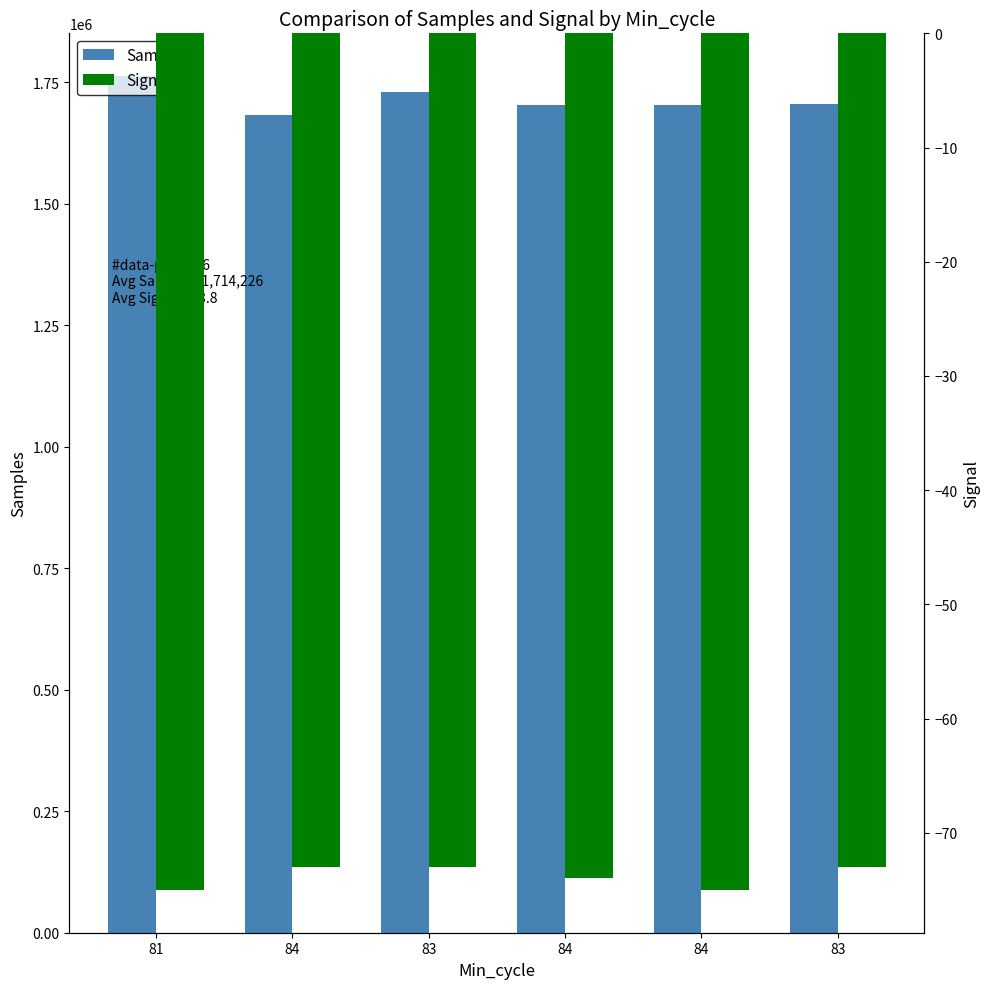

What is the sum of all Signal values?

-443